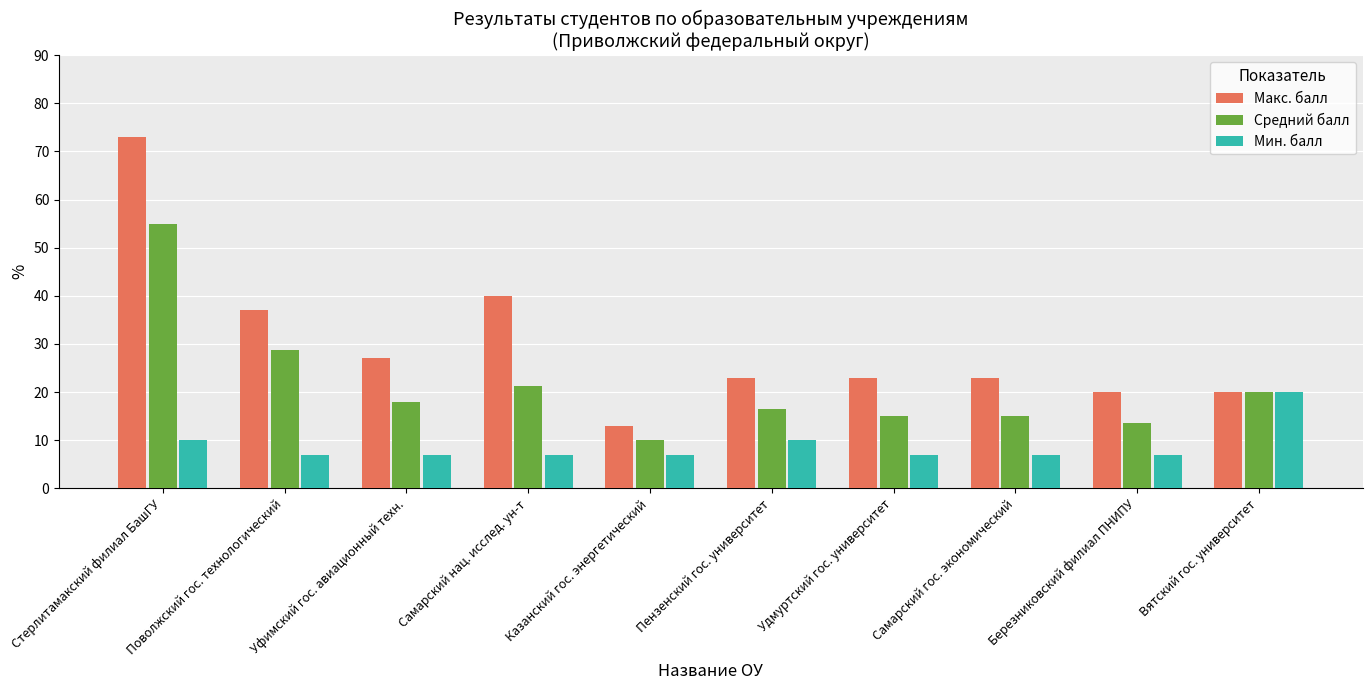

How many categories are shown in the chart?

10